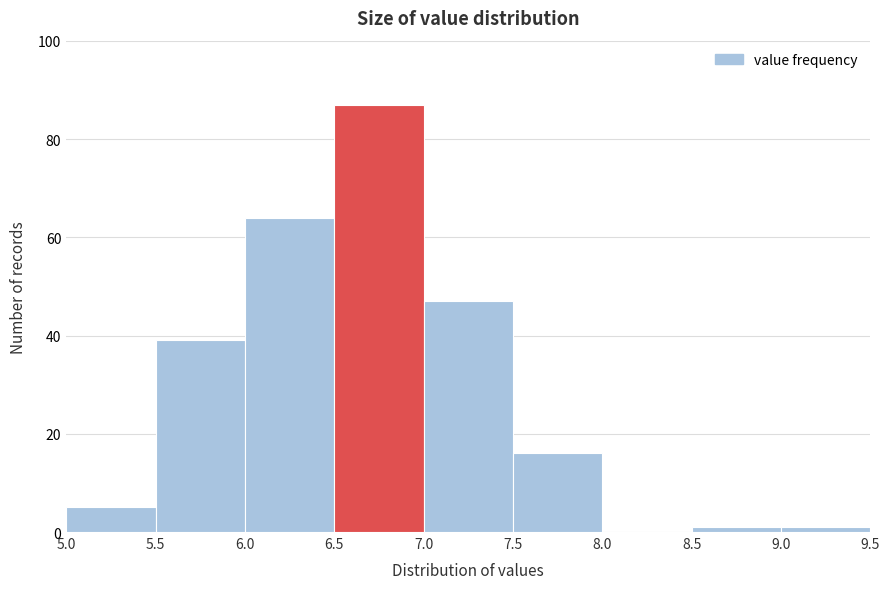

Reading left to right, transcribe this chart: for each bar, give the range it covers on the x-axis and its height. The values are not printed on the chart, so give them approximately, as read against the axis.

5.0 to 5.5: 6
5.5 to 6.0: 40
6.0 to 6.5: 64
6.5 to 7.0: 88
7.0 to 7.5: 48
7.5 to 8.0: 16
8.0 to 8.5: 0
8.5 to 9.0: under 2
9.0 to 9.5: under 2